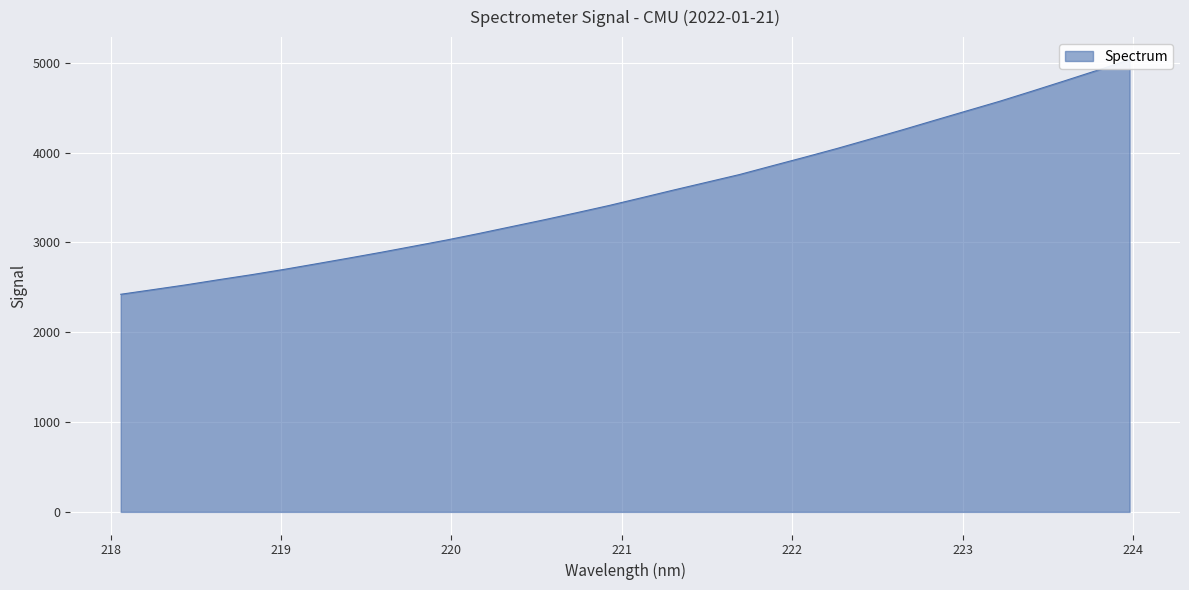

Reading right to left, what are all the values shown in this chart?

5034.0	4915.5	4798.9	4684.0	4571.1	4465.4	4359.2	4252.2	4148.7	4045.7	3947.8	3852.2	3755.3	3670.2	3585.0	3497.9	3411.6	3330.8	3252.0	3175.9	3099.8	3026.6	2958.4	2890.5	2825.5	2761.8	2698.9	2639.8	2584.6	2527.5	2474.9	2422.8